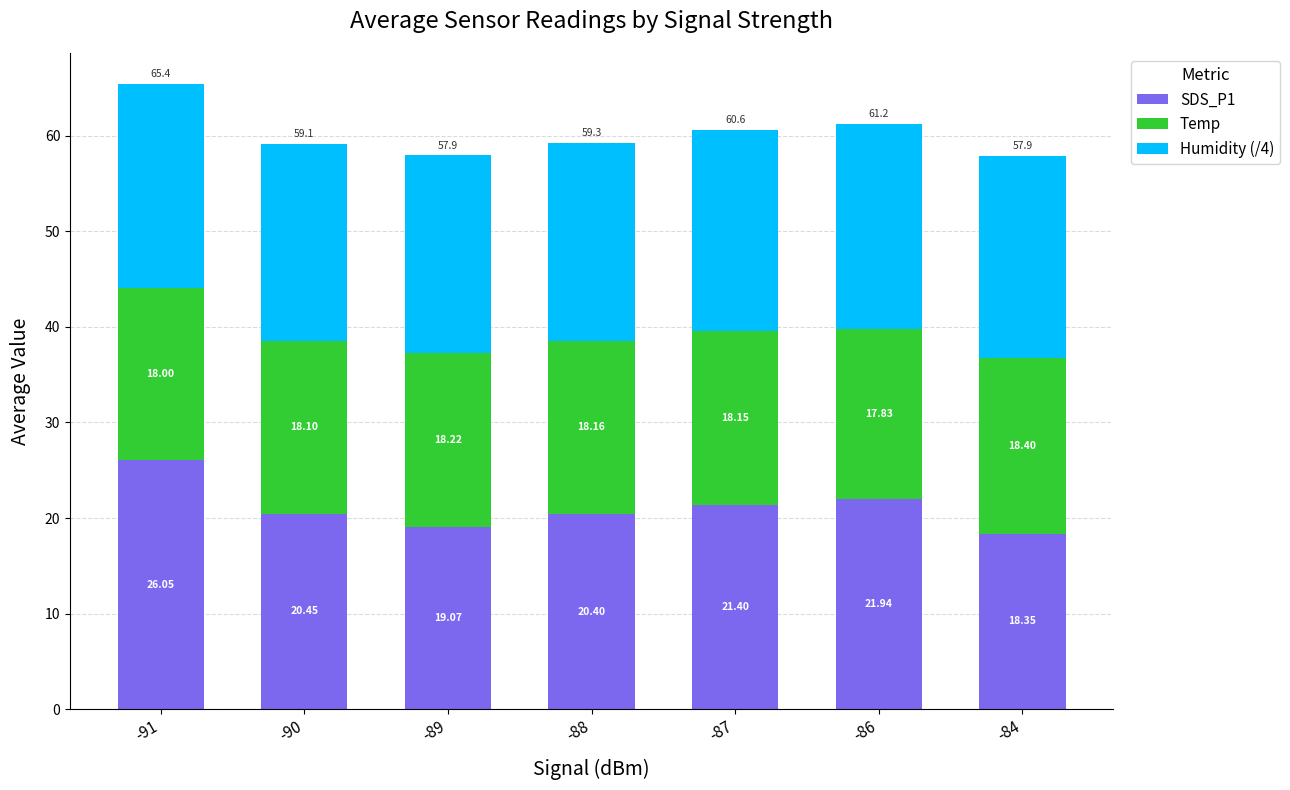

What value does the SDS_P1 series have at -91?

26.1